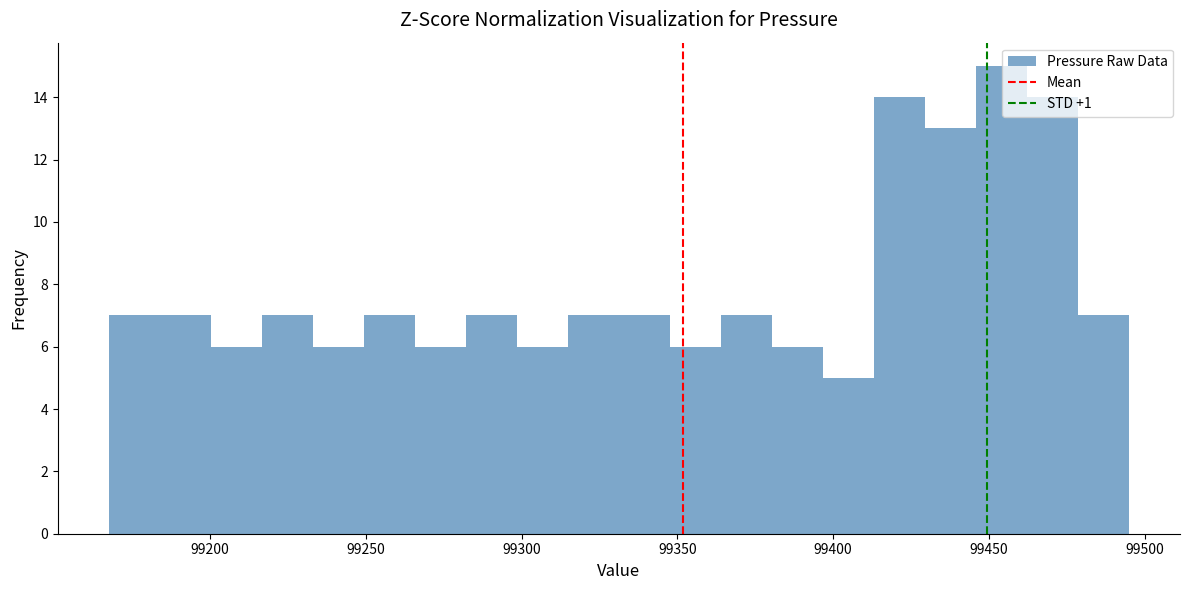

Around what value on the x-axis is the tallest bar? Give the approximate position of its centre, as read against the axis.

99455